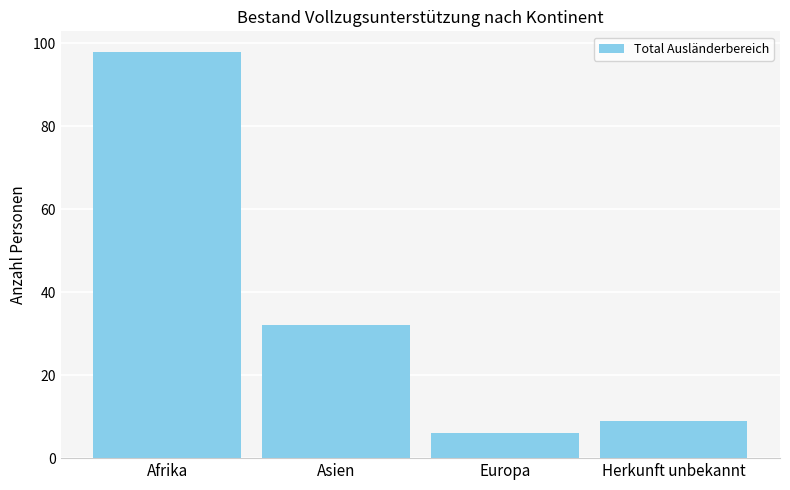

Where is the data nearest to the value 52?

Asien